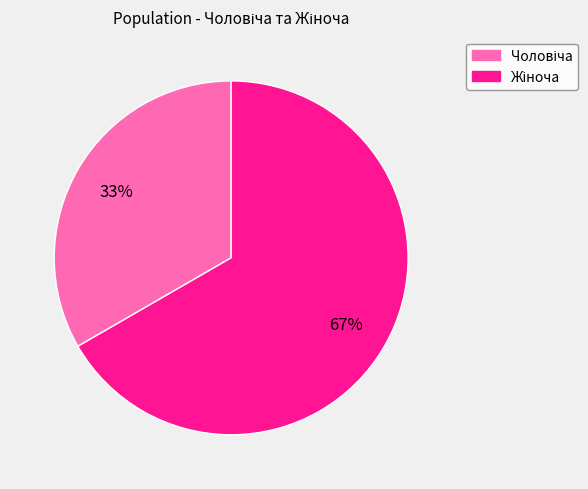

To the nearest percent, what is the average slice percentage?

50%